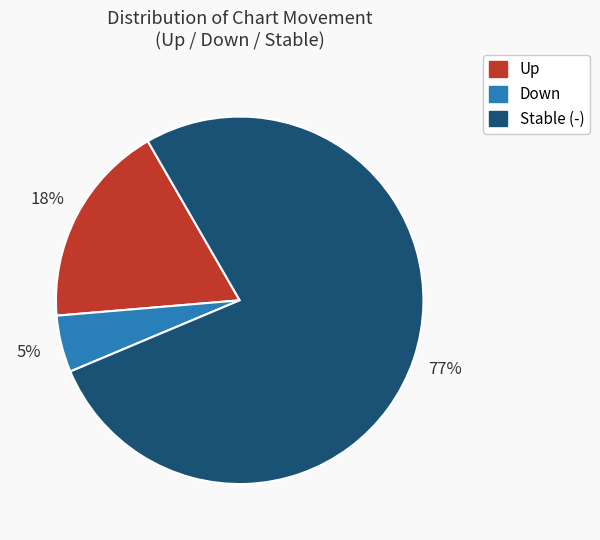

To the nearest percent, what is the average slice percentage?

33%